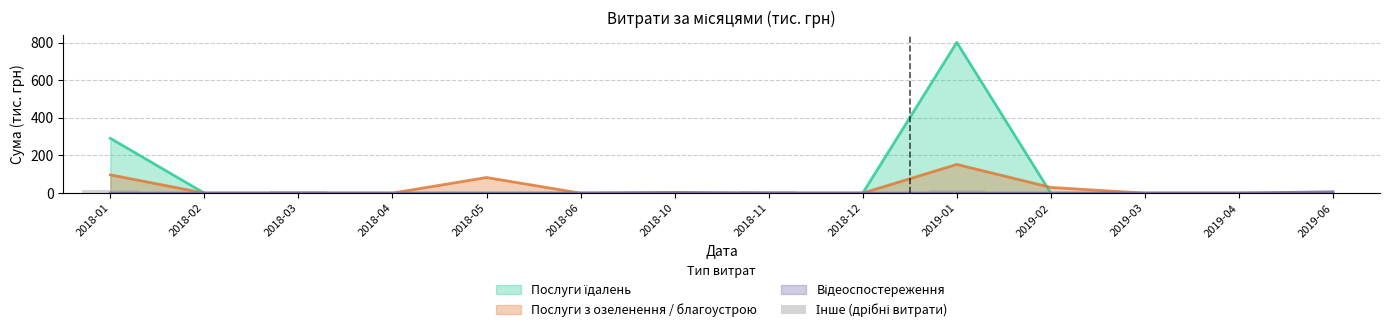

How many categories are shown in the chart?

14